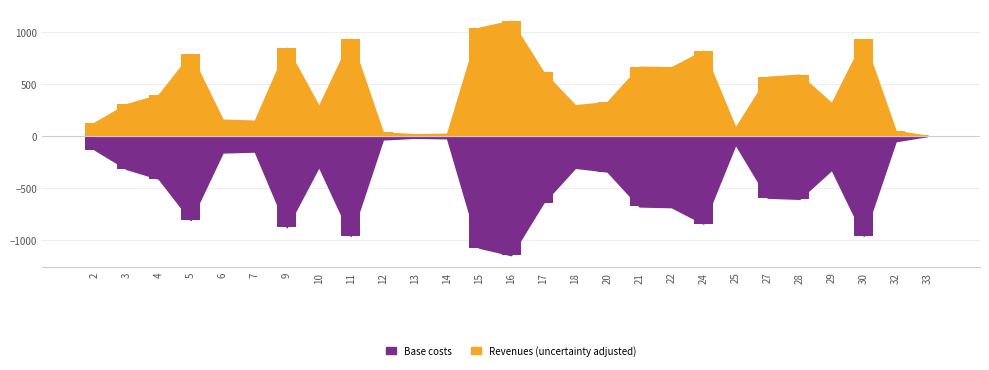

How many data points in Упак. листов are less than 325?

13